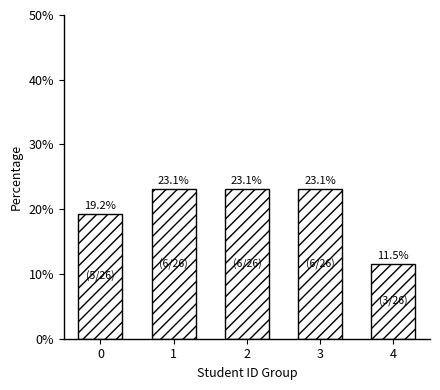

Reading left to right, list all the values displayed in this chart.

0=19.2	1=23.1	2=23.1	3=23.1	4=11.5